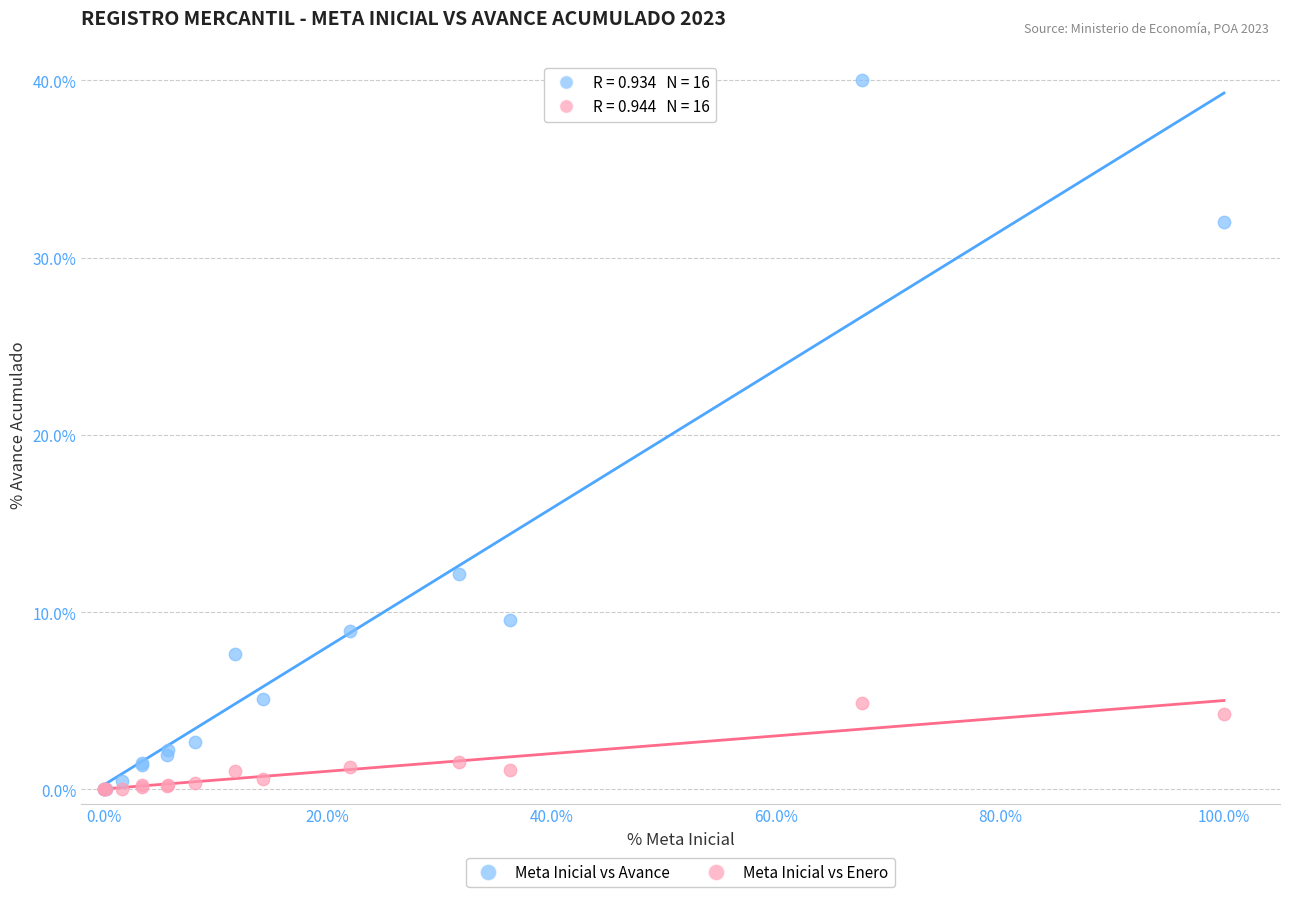

What are all the series names shown in the legend?

Meta Inicial vs Avance, Meta Inicial vs Enero